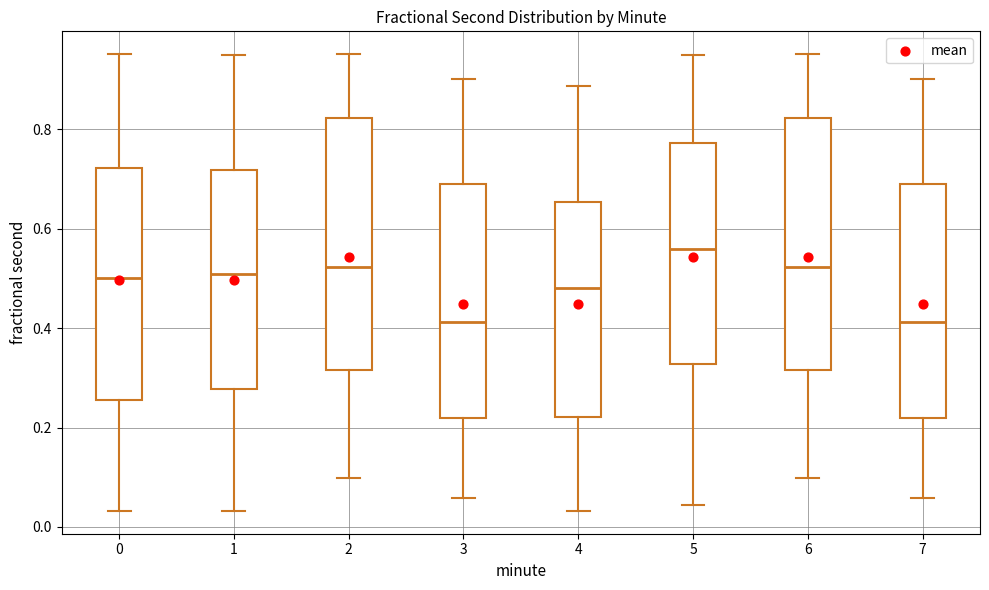

Where does the median line of the box at x = 5 sit on the y-axis? The values are not printed on the chart, so give them approximately, as read against the axis.

0.56